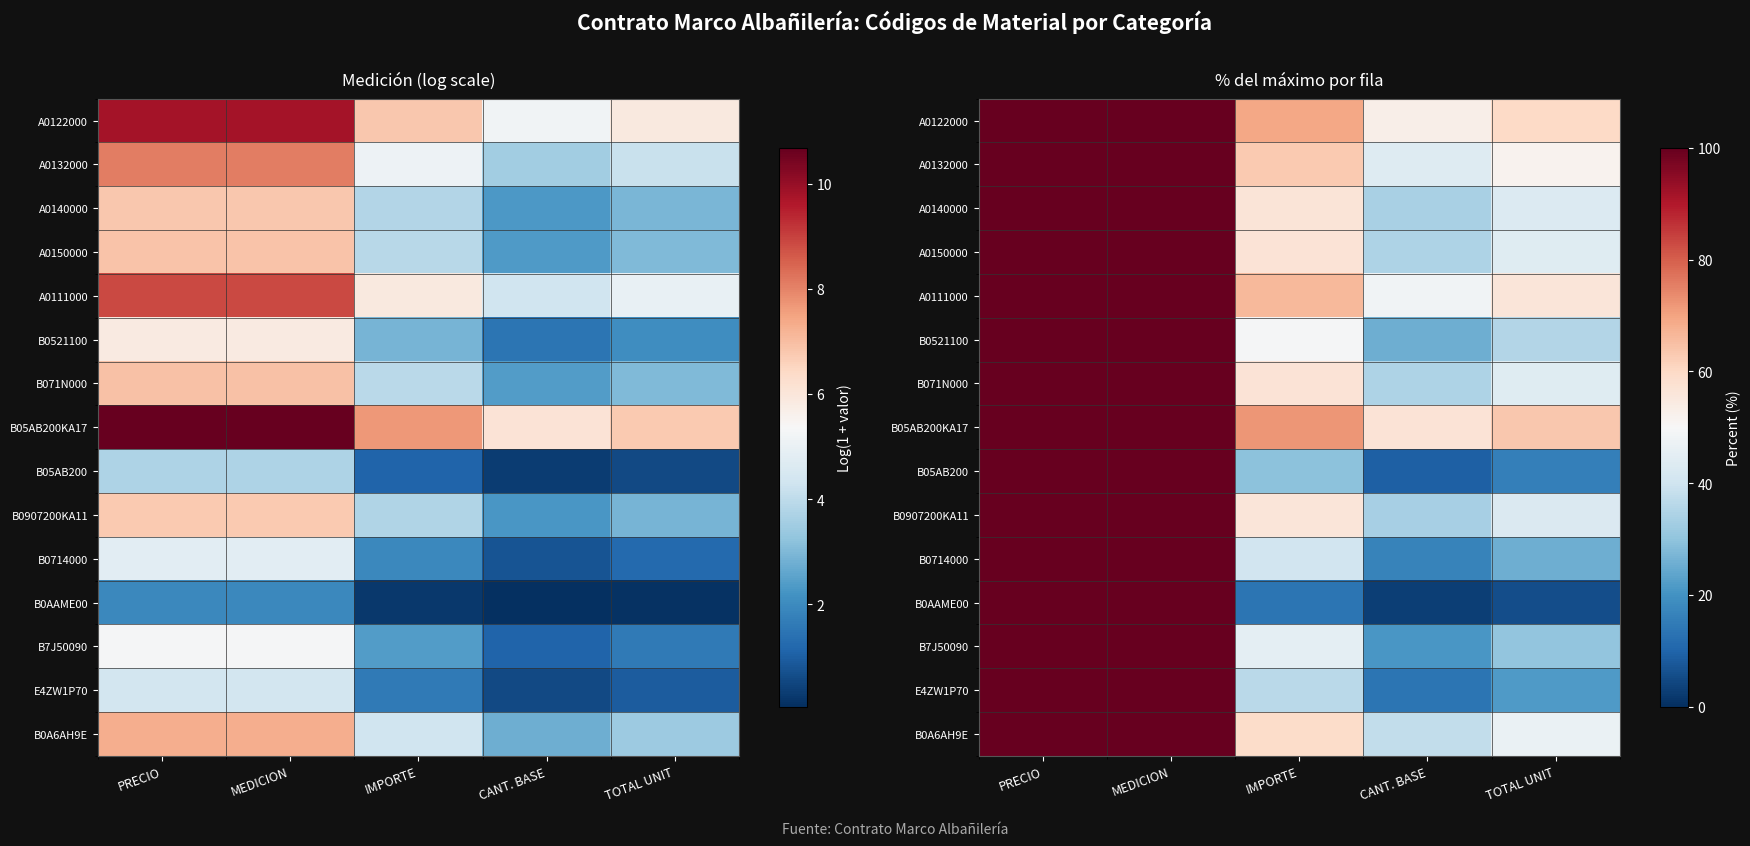

The B0521100 series shows 9.5 at TOTAL UNIT. True or false?

False